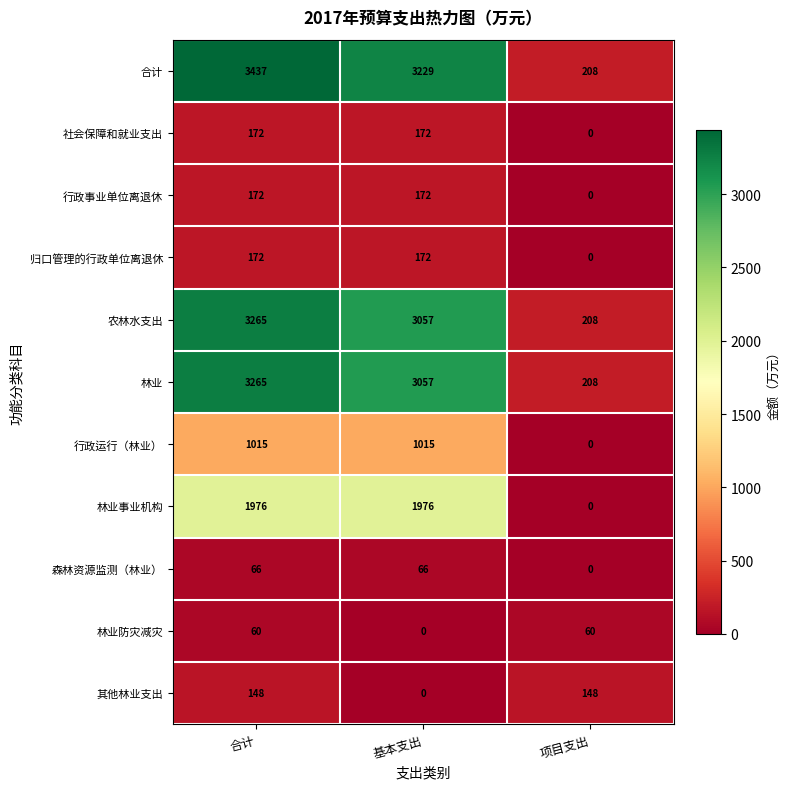

Which series has the widest spread of values?

合计